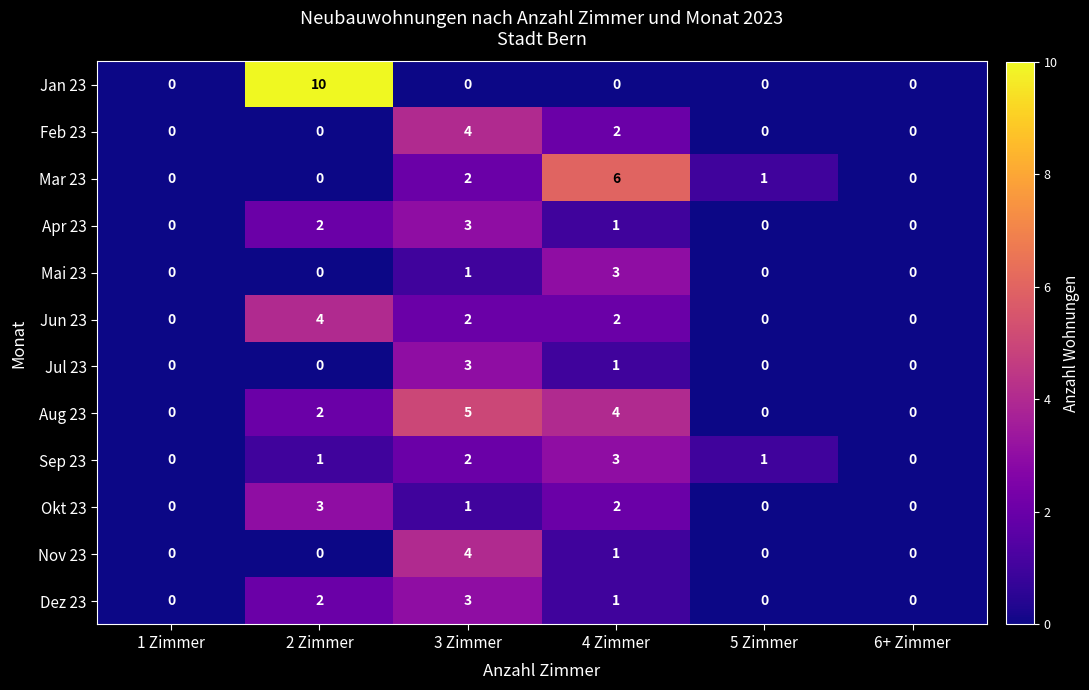

What is the difference between the maximum and minimum values in the Jun 23 series?

4